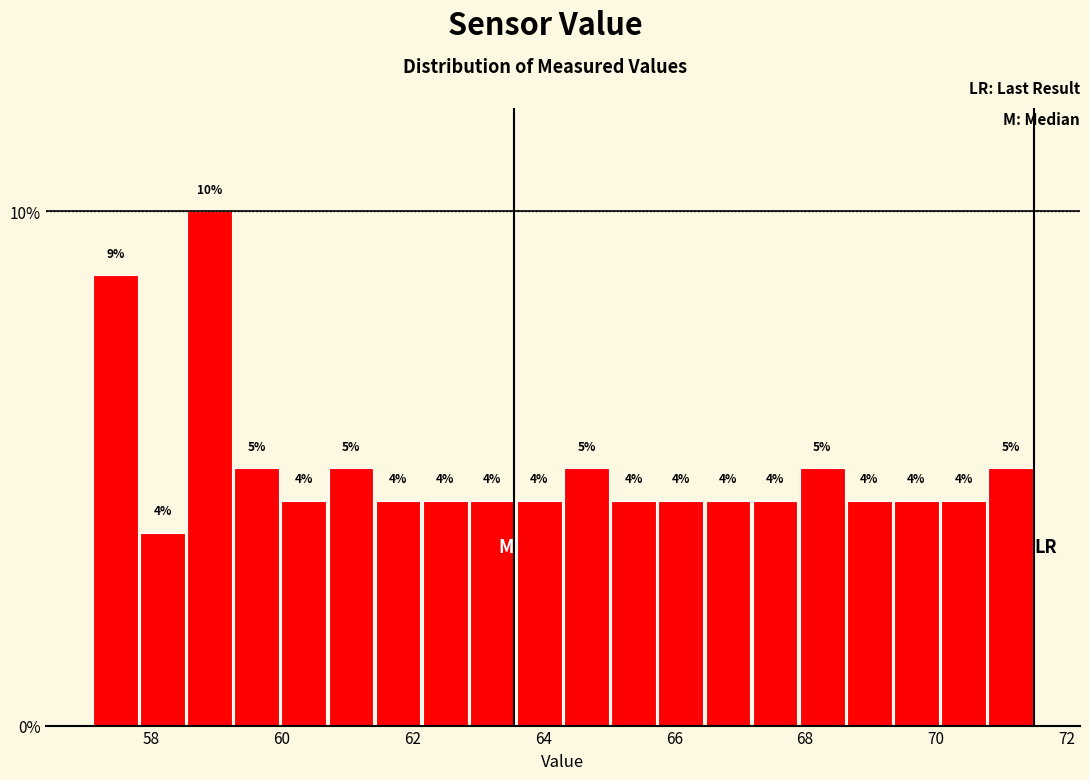

Read against the x-axis, roughly where is the centre of the tallest bar?

59.0